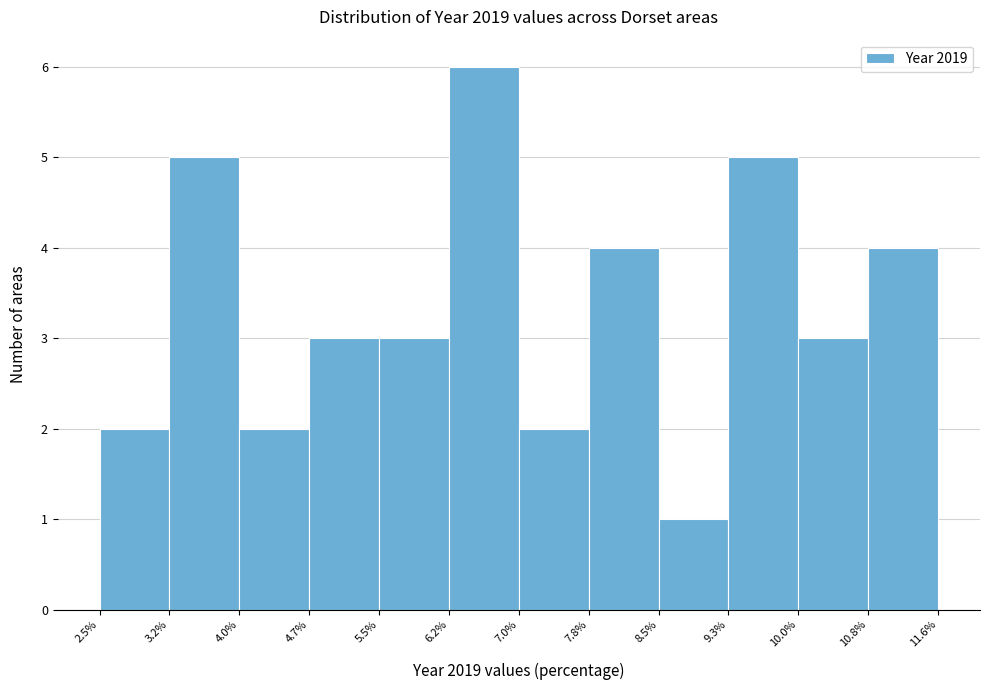

Reading left to right, transcribe this chart: for each bar, give the range it covers on the x-axis and its height. The values are not printed on the chart, so give them approximately, as read against the axis.

2.5% to 3.2%: 2
3.2% to 4.0%: 5
4.0% to 4.7%: 2
4.7% to 5.5%: 3
5.5% to 6.2%: 3
6.2% to 7.0%: 6
7.0% to 7.8%: 2
7.8% to 8.5%: 4
8.5% to 9.3%: 1
9.3% to 10.0%: 5
10.0% to 10.8%: 3
10.8% to 11.6%: 4